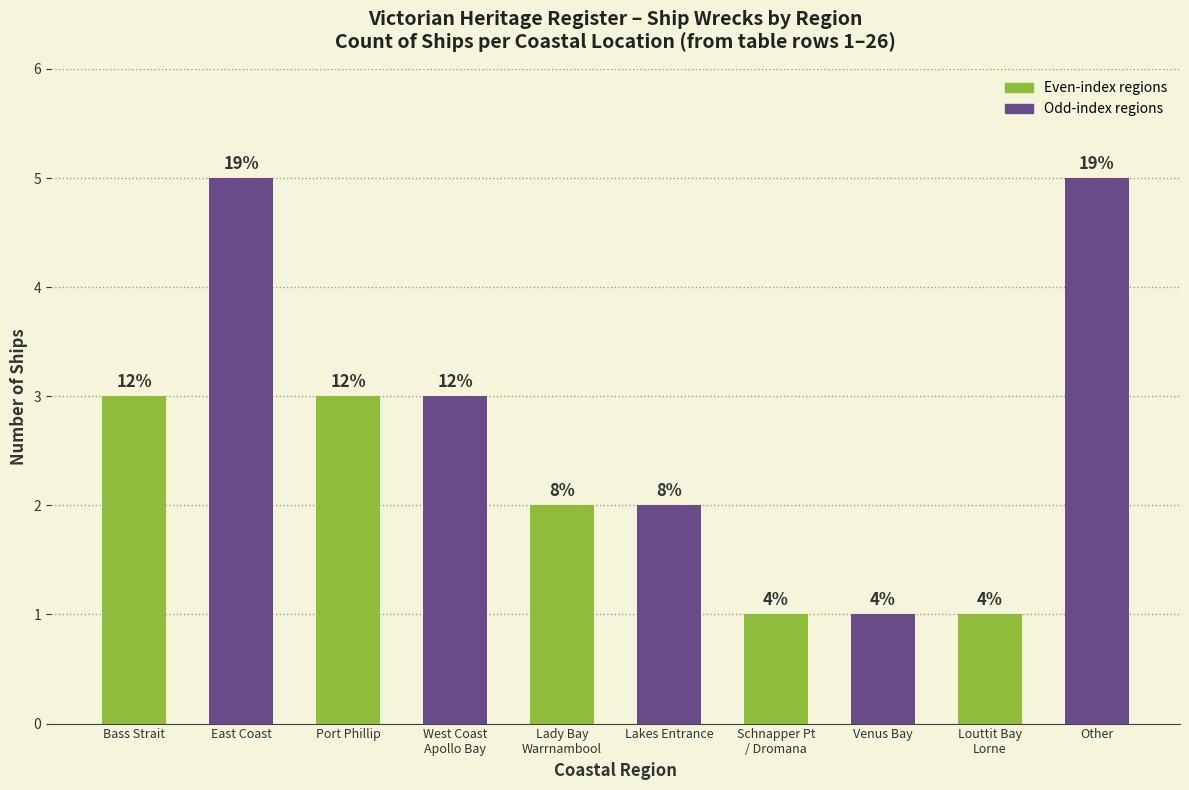

List the labels in order of value, smallest first.

Schnapper Pt
/ Dromana, Venus Bay, Louttit Bay
Lorne, Lady Bay
Warrnambool, Lakes Entrance, Bass Strait, Port Phillip, West Coast
Apollo Bay, East Coast, Other